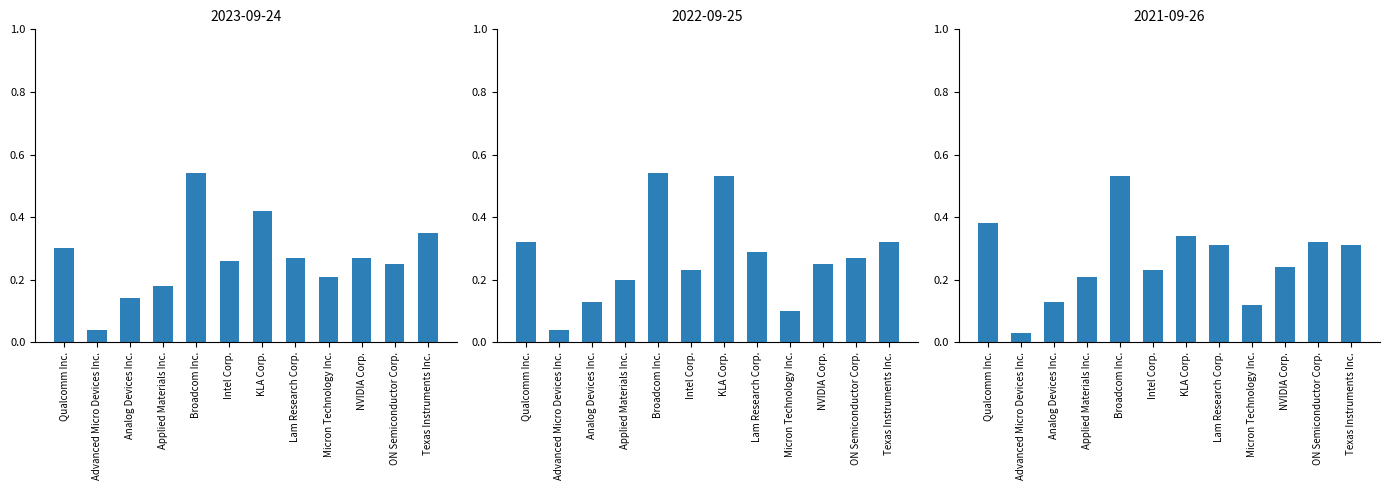

What position from the left is KLA Corp.?

7